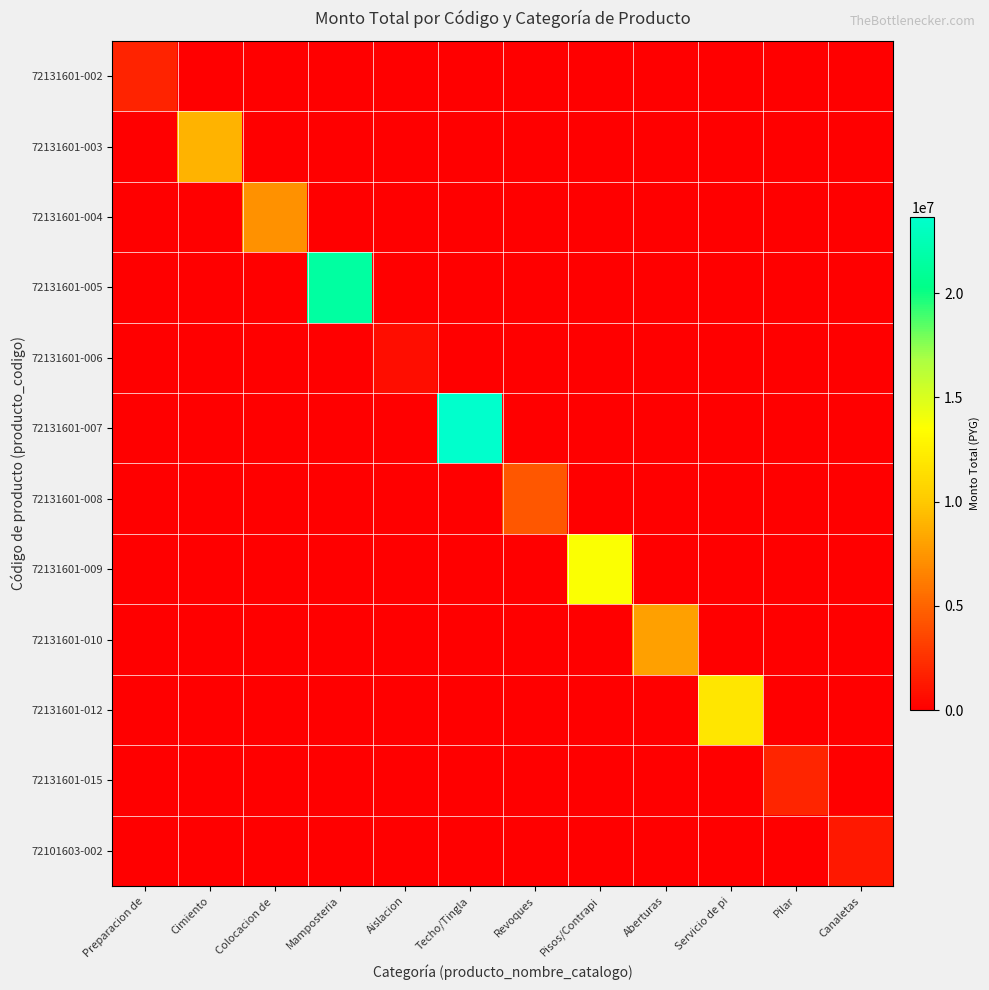

Reading left to right, list all the values displayed in this chart.

72131601-002: Preparacion de=1831940	Cimiento=0	Colocacion de =0	Mamposteria=0	Aislacion=0	Techo/Tingla=0	Revoques=0	Pisos/Contrapi=0	Aberturas=0	Servicio de pi=0	Pilar=0	Canaletas=0
72131601-003: Preparacion de=0	Cimiento=8909600	Colocacion de =0	Mamposteria=0	Aislacion=0	Techo/Tingla=0	Revoques=0	Pisos/Contrapi=0	Aberturas=0	Servicio de pi=0	Pilar=0	Canaletas=0
72131601-004: Preparacion de=0	Cimiento=0	Colocacion de =7215530	Mamposteria=0	Aislacion=0	Techo/Tingla=0	Revoques=0	Pisos/Contrapi=0	Aberturas=0	Servicio de pi=0	Pilar=0	Canaletas=0
72131601-005: Preparacion de=0	Cimiento=0	Colocacion de =0	Mamposteria=21449080	Aislacion=0	Techo/Tingla=0	Revoques=0	Pisos/Contrapi=0	Aberturas=0	Servicio de pi=0	Pilar=0	Canaletas=0
72131601-006: Preparacion de=0	Cimiento=0	Colocacion de =0	Mamposteria=0	Aislacion=647040	Techo/Tingla=0	Revoques=0	Pisos/Contrapi=0	Aberturas=0	Servicio de pi=0	Pilar=0	Canaletas=0
72131601-007: Preparacion de=0	Cimiento=0	Colocacion de =0	Mamposteria=0	Aislacion=0	Techo/Tingla=23656700	Revoques=0	Pisos/Contrapi=0	Aberturas=0	Servicio de pi=0	Pilar=0	Canaletas=0
72131601-008: Preparacion de=0	Cimiento=0	Colocacion de =0	Mamposteria=0	Aislacion=0	Techo/Tingla=0	Revoques=4344540	Pisos/Contrapi=0	Aberturas=0	Servicio de pi=0	Pilar=0	Canaletas=0
72131601-009: Preparacion de=0	Cimiento=0	Colocacion de =0	Mamposteria=0	Aislacion=0	Techo/Tingla=0	Revoques=0	Pisos/Contrapi=13639000	Aberturas=0	Servicio de pi=0	Pilar=0	Canaletas=0
72131601-010: Preparacion de=0	Cimiento=0	Colocacion de =0	Mamposteria=0	Aislacion=0	Techo/Tingla=0	Revoques=0	Pisos/Contrapi=0	Aberturas=7979230	Servicio de pi=0	Pilar=0	Canaletas=0
72131601-012: Preparacion de=0	Cimiento=0	Colocacion de =0	Mamposteria=0	Aislacion=0	Techo/Tingla=0	Revoques=0	Pisos/Contrapi=0	Aberturas=0	Servicio de pi=11920030	Pilar=0	Canaletas=0
72131601-015: Preparacion de=0	Cimiento=0	Colocacion de =0	Mamposteria=0	Aislacion=0	Techo/Tingla=0	Revoques=0	Pisos/Contrapi=0	Aberturas=0	Servicio de pi=0	Pilar=1875060	Canaletas=0
72101603-002: Preparacion de=0	Cimiento=0	Colocacion de =0	Mamposteria=0	Aislacion=0	Techo/Tingla=0	Revoques=0	Pisos/Contrapi=0	Aberturas=0	Servicio de pi=0	Pilar=0	Canaletas=1255800